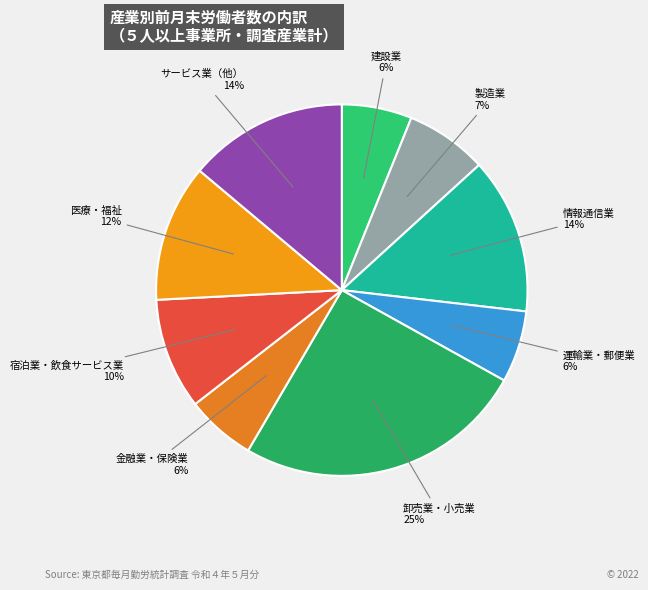

True or false: 医療・福祉 accounts for 12% of the total.

True